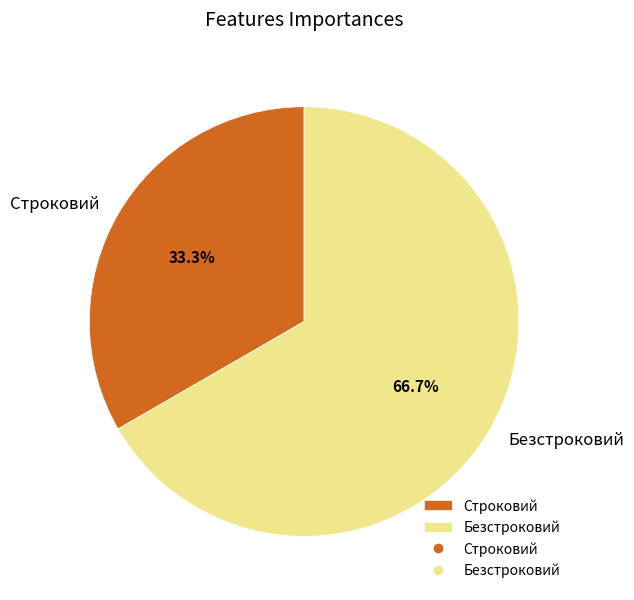

What is the total percentage of Строковий and Безстроковий?

100.0%